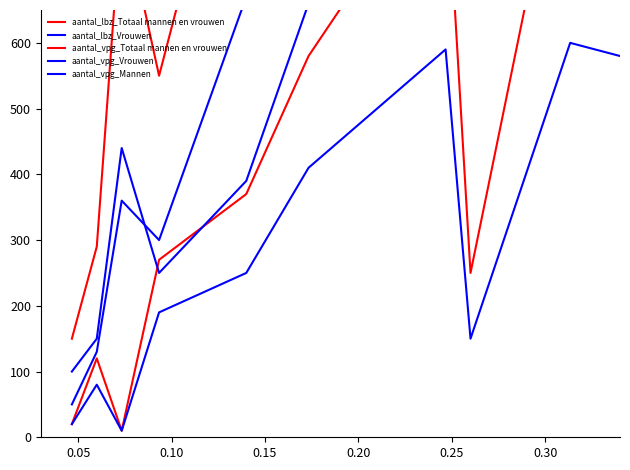

The value of aantal_vpg_Mannen at 8 is 1506. True or false?

False